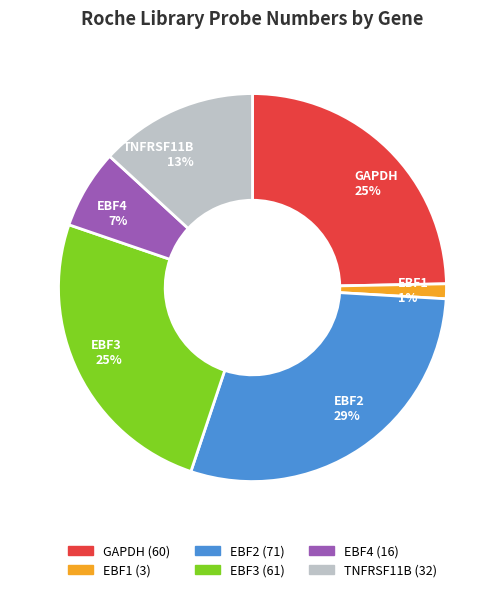

Which category has the smallest portion of the pie?

EBF1